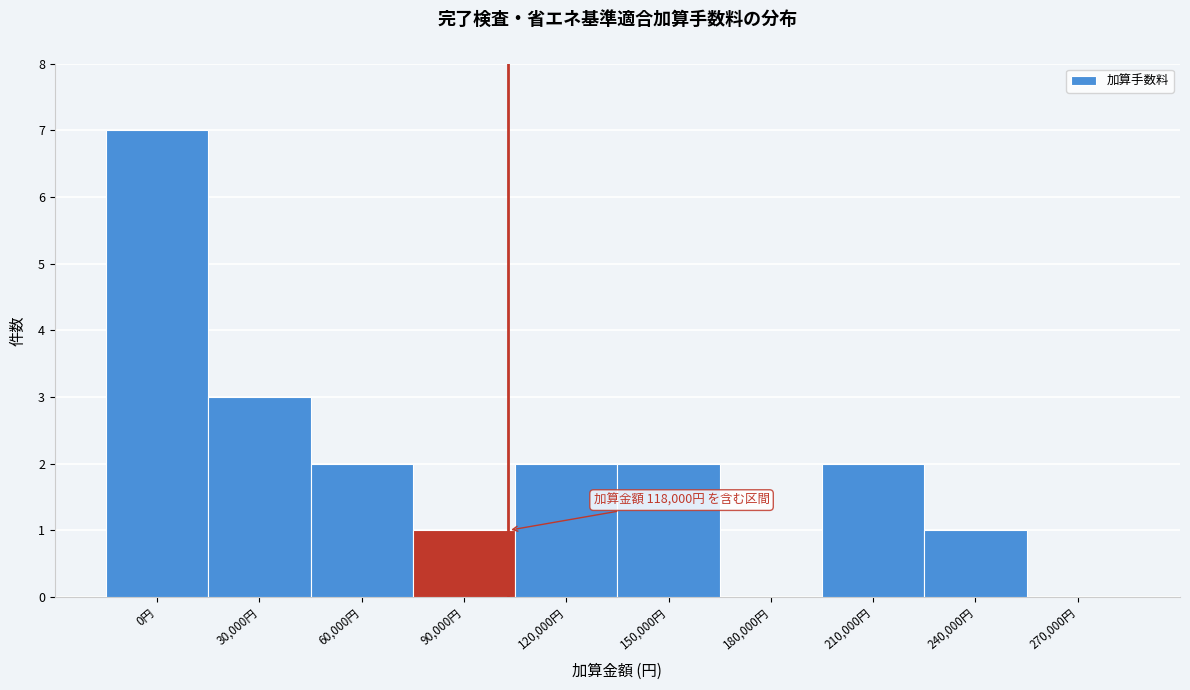

Reading right to left, what are all the values shown in this chart?

270,000円=0	240,000円=1	210,000円=2	180,000円=0	150,000円=2	120,000円=2	90,000円=1	60,000円=2	30,000円=3	0円=7